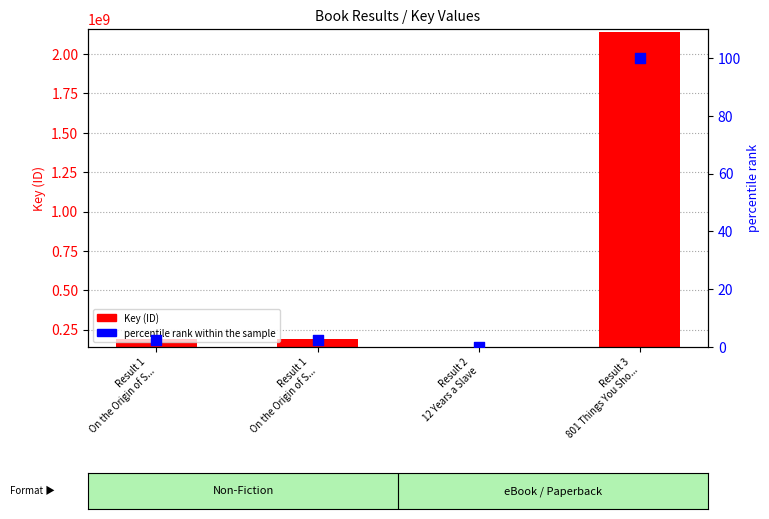

At which category is the sum across all series the highest?

Result 3
801 Things You Sho...